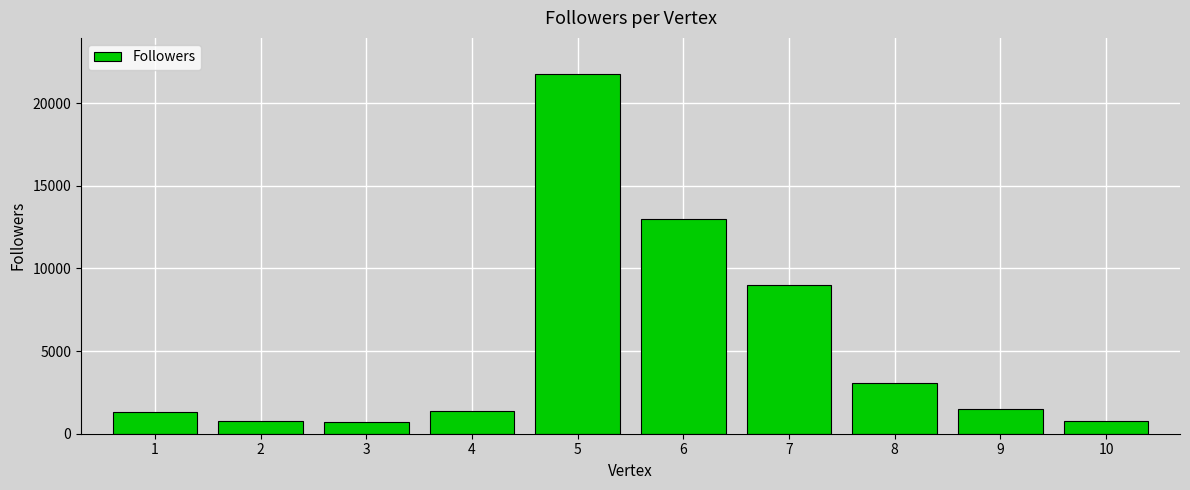

What is the difference between the values at 9 and 3?

771